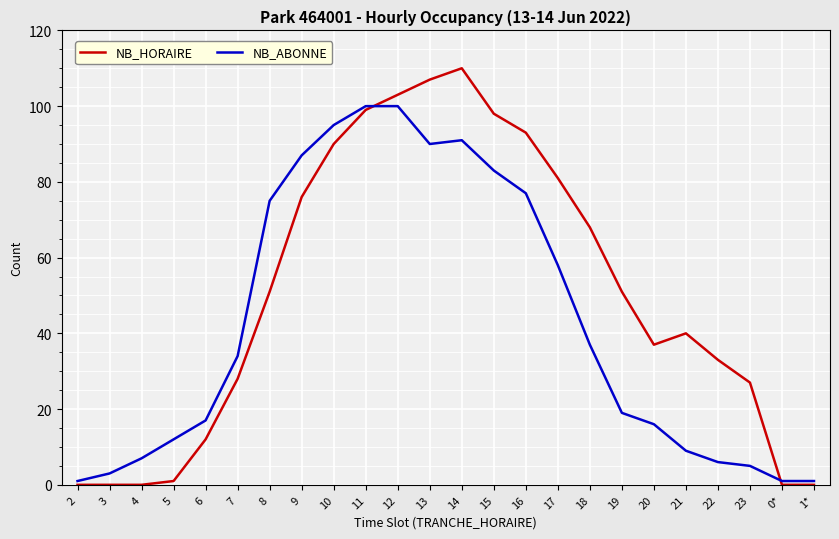

Which series changed the most between 7 and 1*?

NB_ABONNE